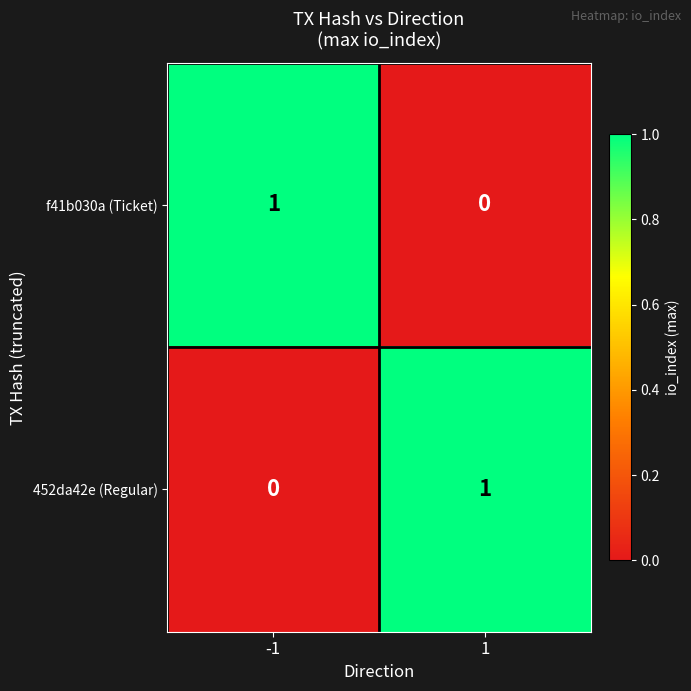

What is the total value across all series at -1?

1